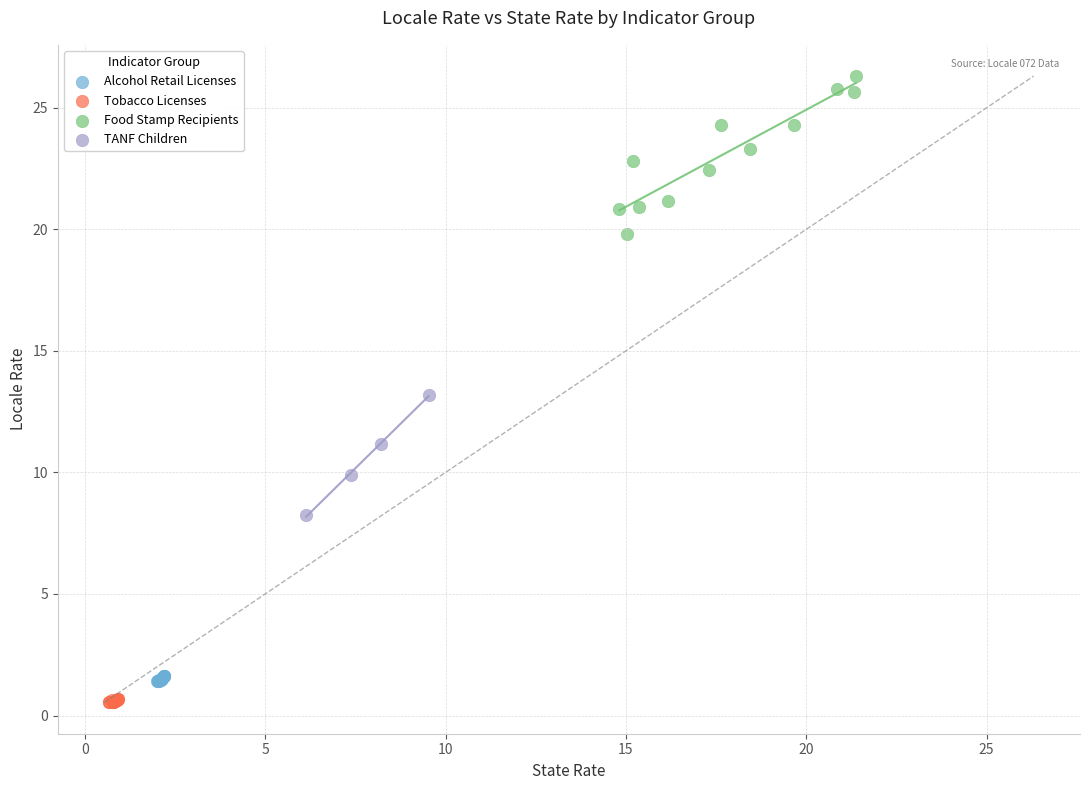

Which series has the widest spread of Y values?

Food Stamp Recipients